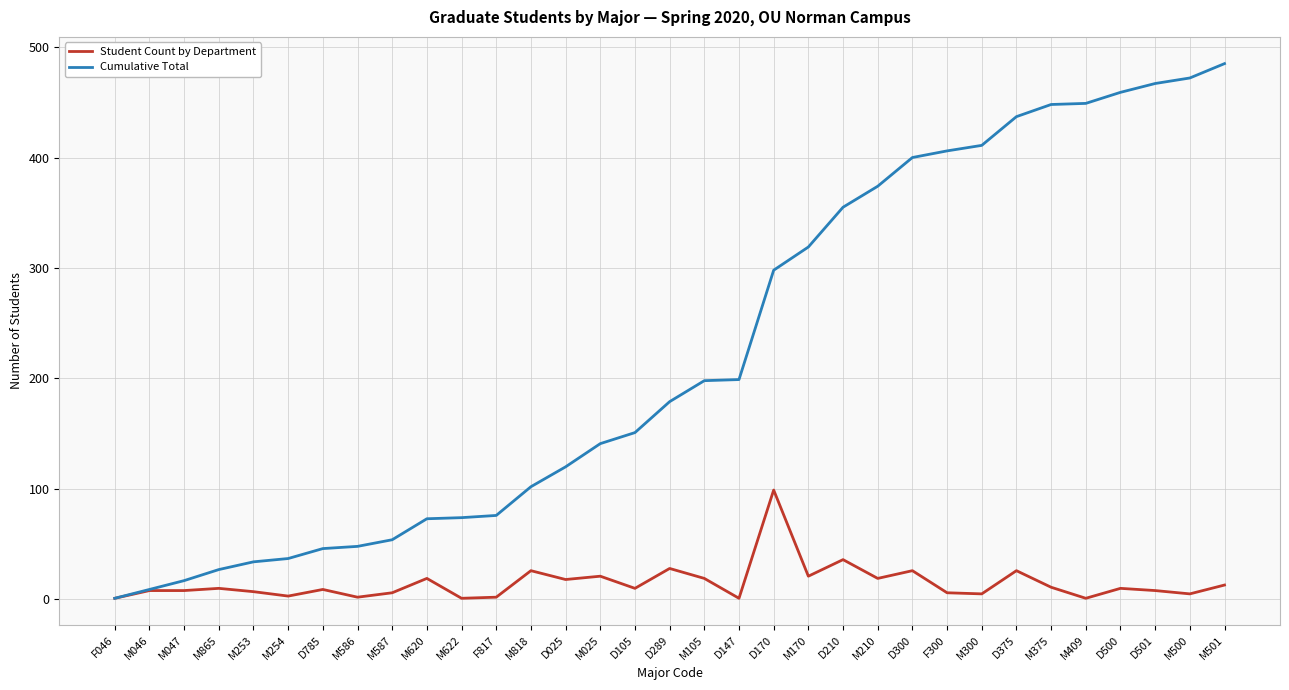

Is it true that Student Count by Department equals 10 at D500?

True